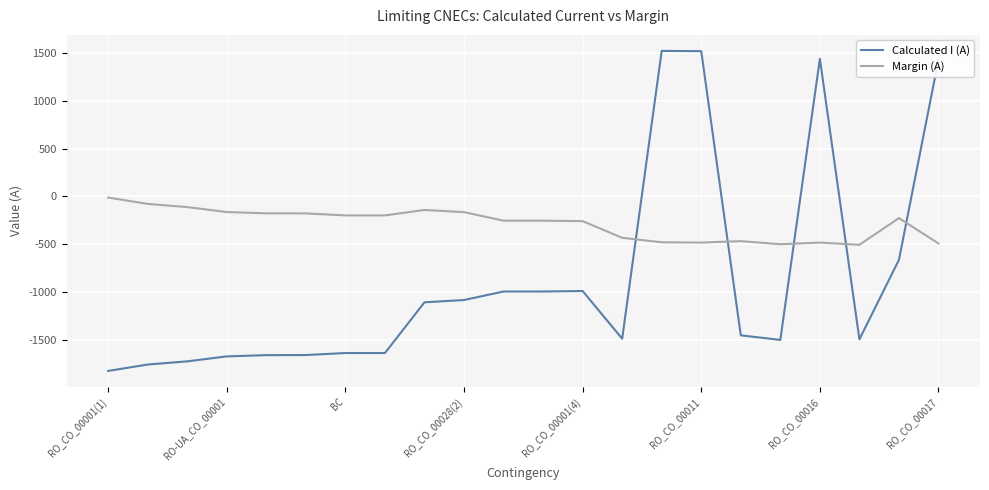

What is the highest value of the Calculated I (A) series?

1520